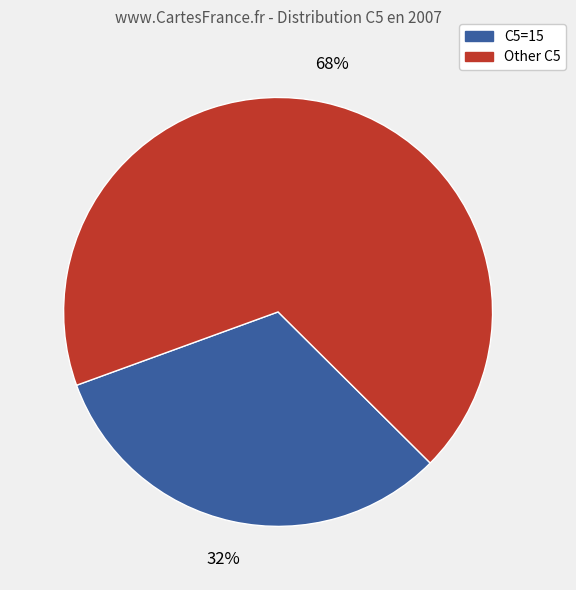

To the nearest percent, what percentage of the pie is Other C5?

68%